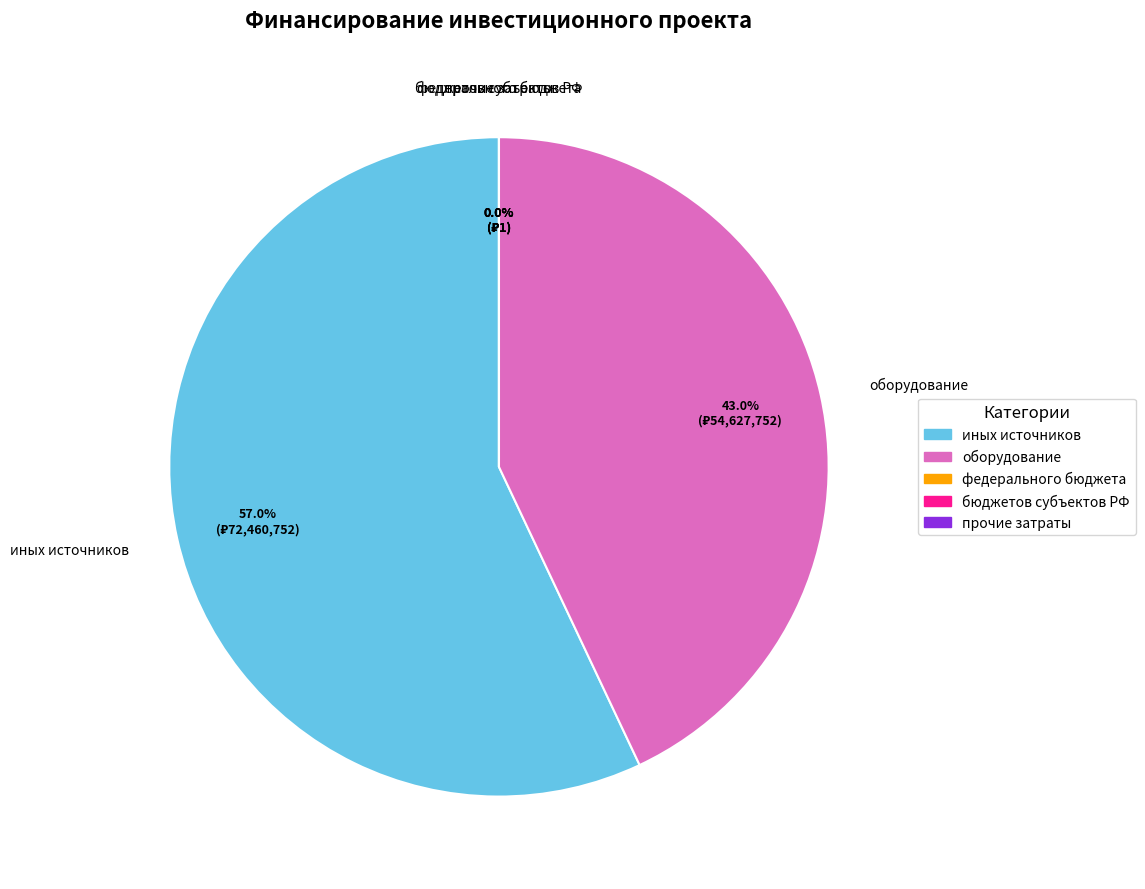

To the nearest percent, what is the difference between the largest and smallest slice percentages?

57%